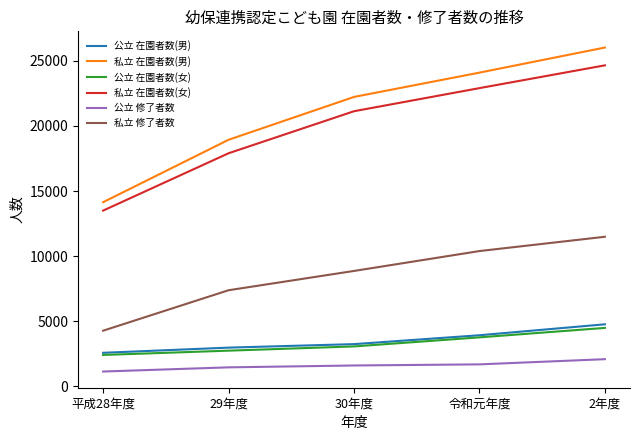

What value does the 公立 在園者数(男) series have at 2年度, to the nearest 100?

4800